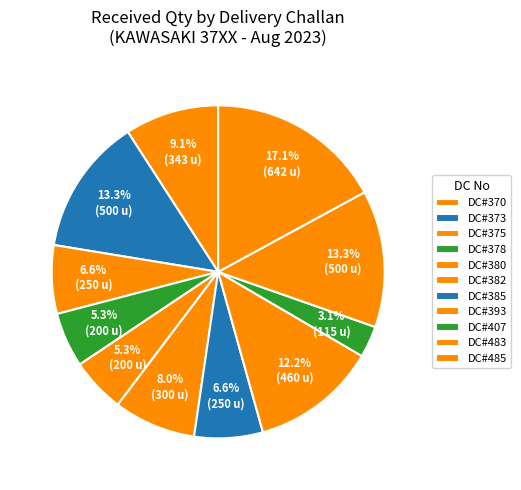

To the nearest percent, what is the difference between the largest and smallest slice percentages?

14%